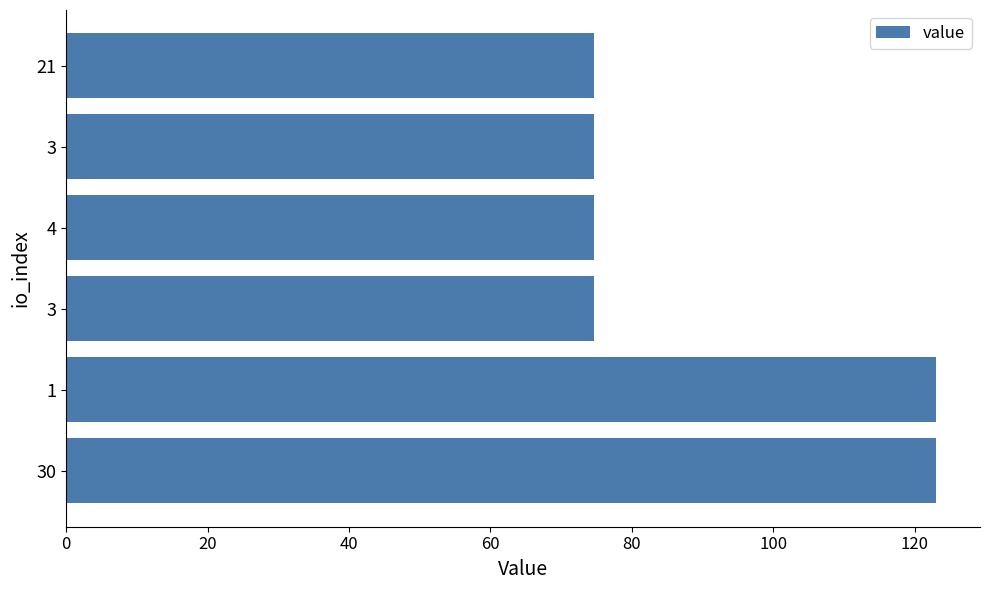

What is the smallest value displayed?

74.7